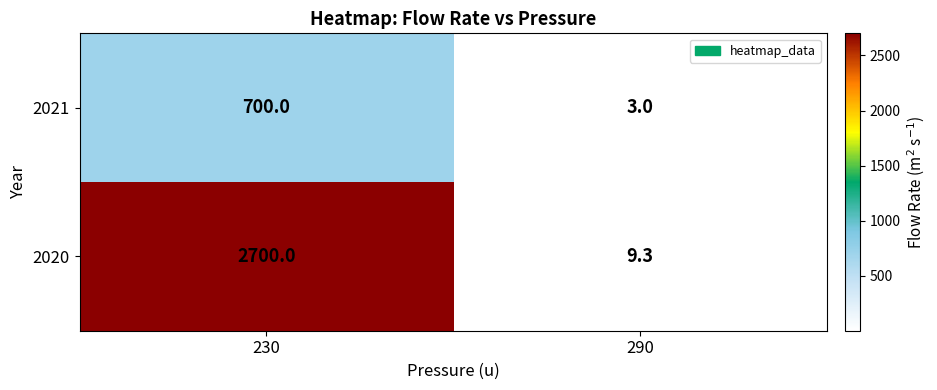

What is the difference between the 2021 values at 230 and 290?

697.0